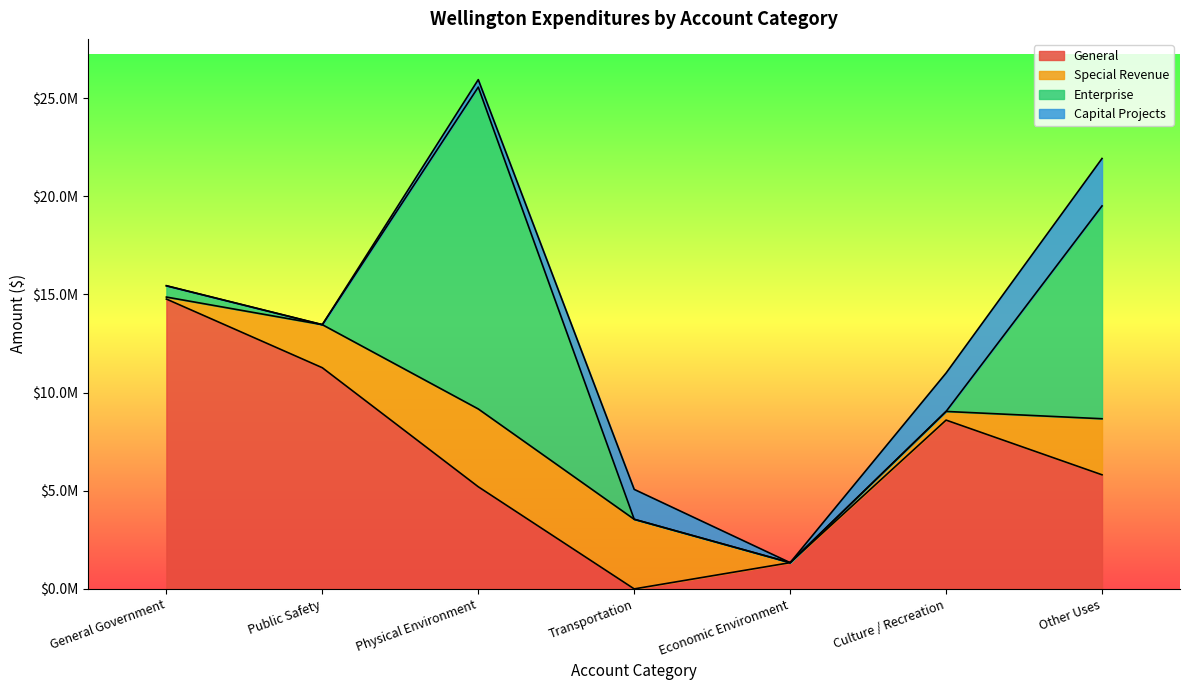

At which category is the sum across all series the highest?

Physical Environment